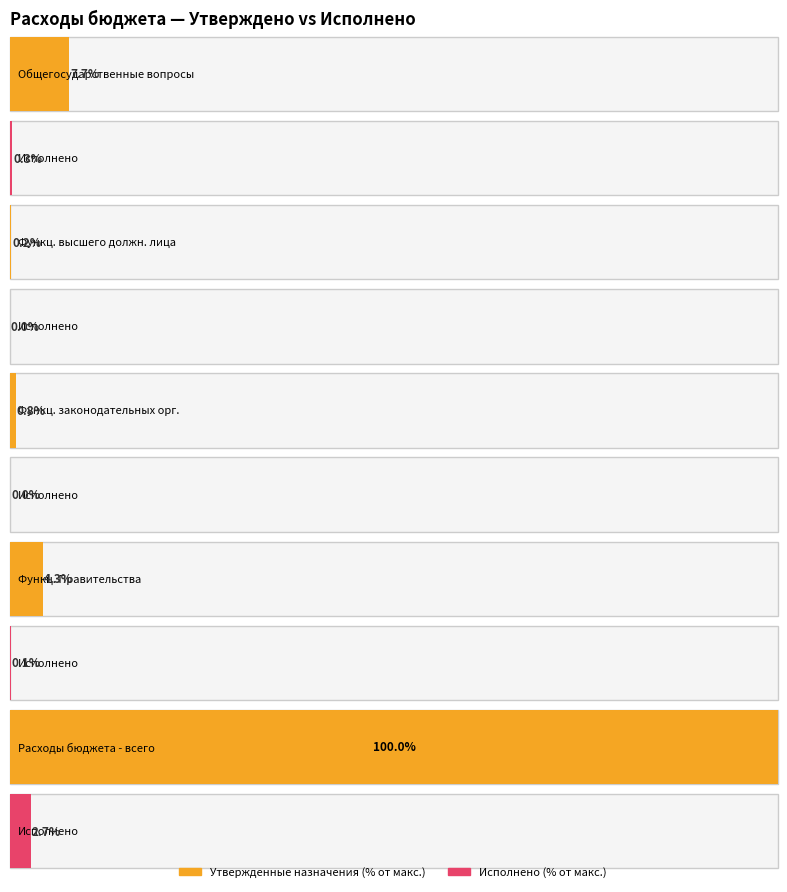

Does the chart contain stacked bars?

No